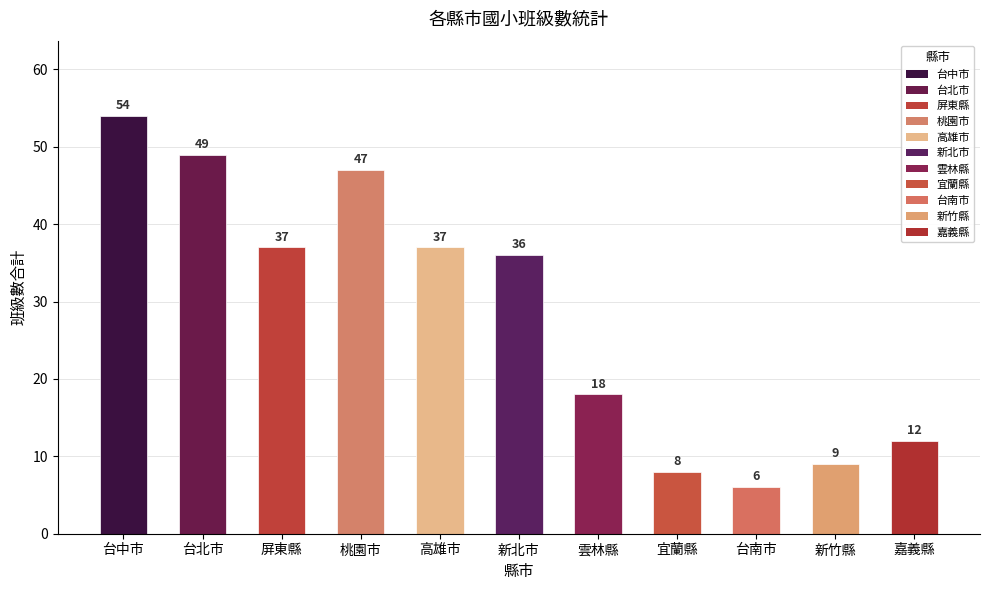

What is the difference between the maximum and minimum values?

48